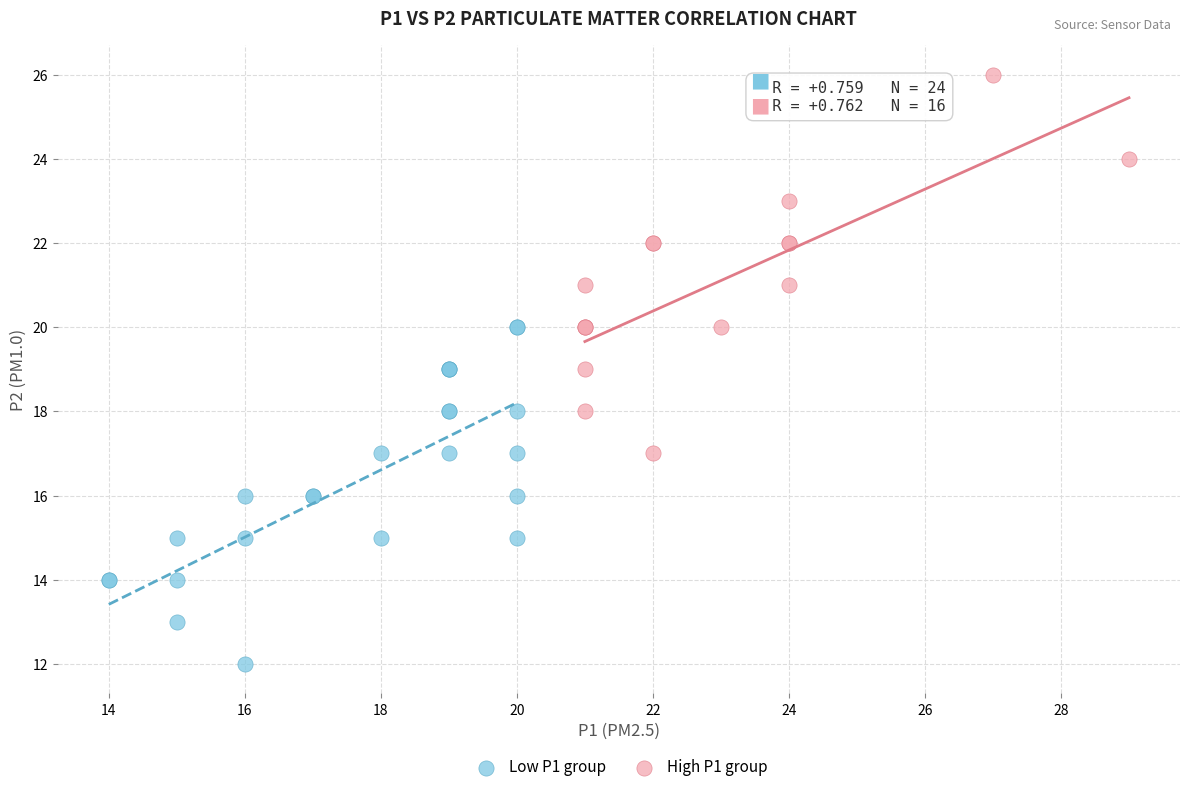

Which series contains the highest Y value?

High P1 group